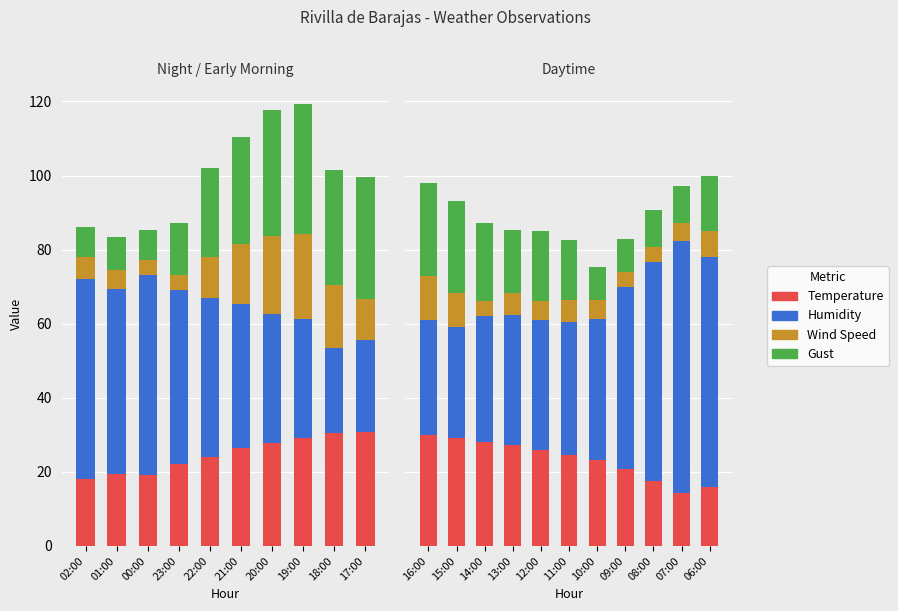

What is the maximum value for Temperature?

30.0